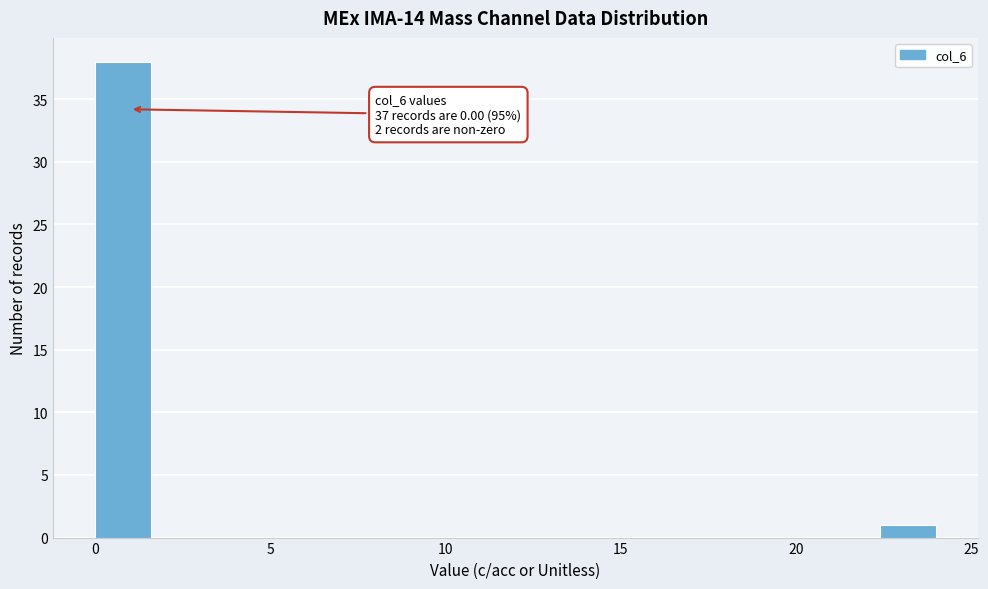

Read against the x-axis, roughly where is the centre of the tallest bar?

1.0